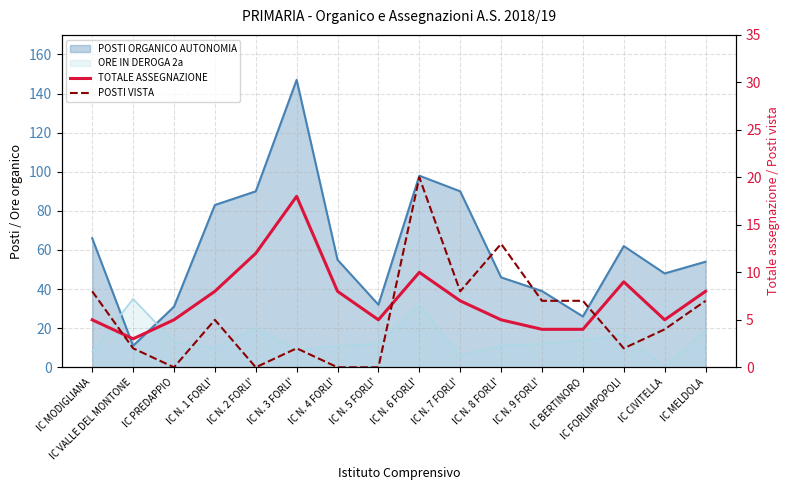

Which series ends up on top after the final intersection of POSTI VISTA and TOTALE ASSEGNAZIONE?

TOTALE ASSEGNAZIONE